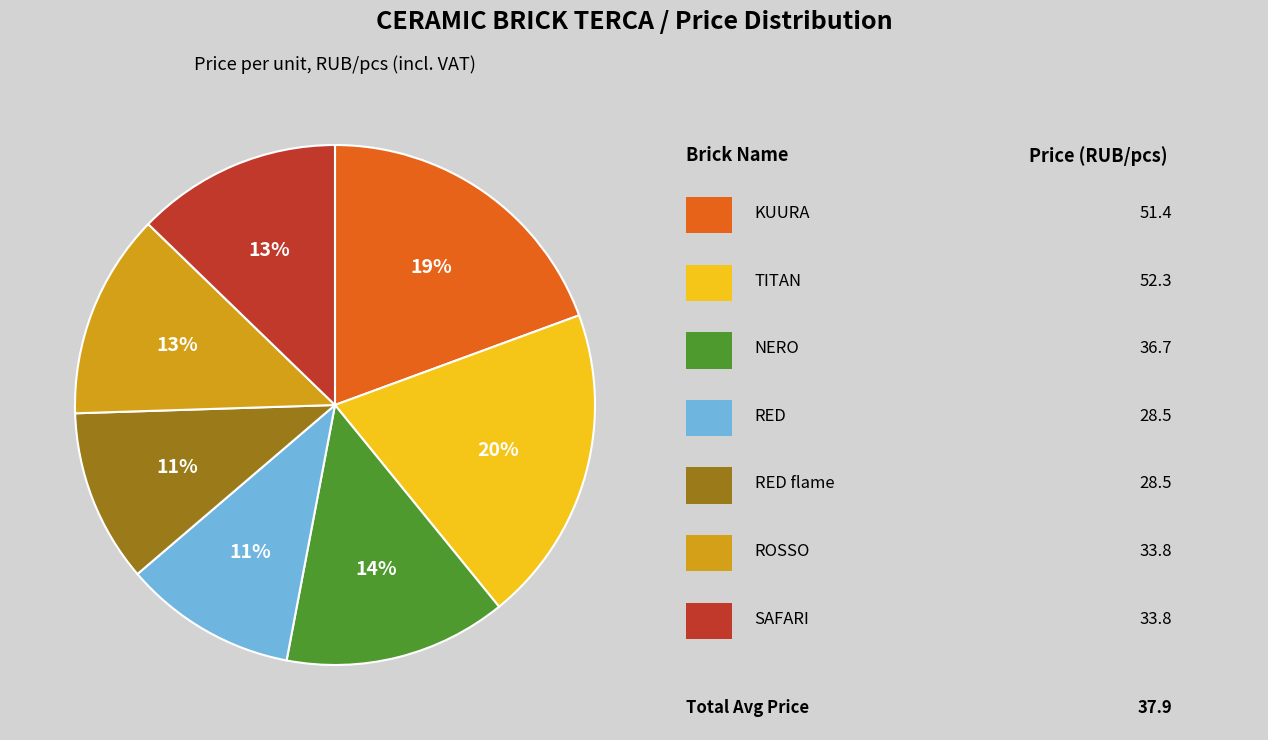

How many slices are in this pie chart?

7